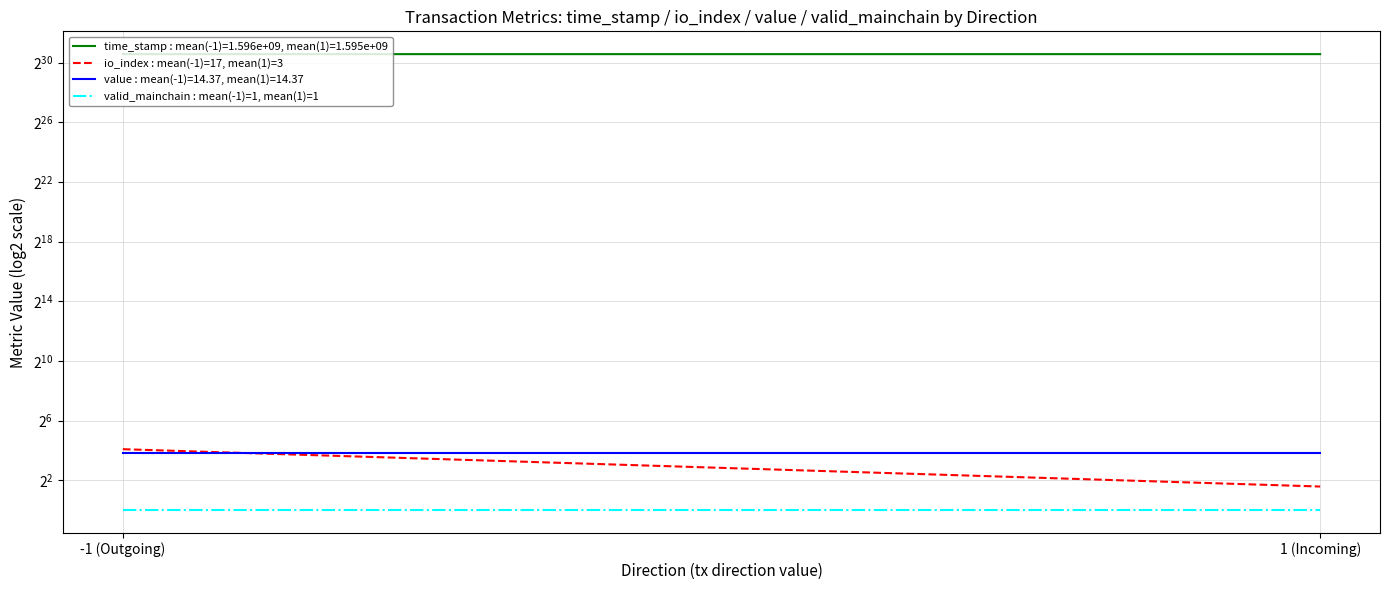

Is the value of io_index : mean(-1)=17, mean(1)=3 at -1 (Outgoing) greater than the value of valid_mainchain : mean(-1)=1, mean(1)=1 at -1 (Outgoing)?

Yes